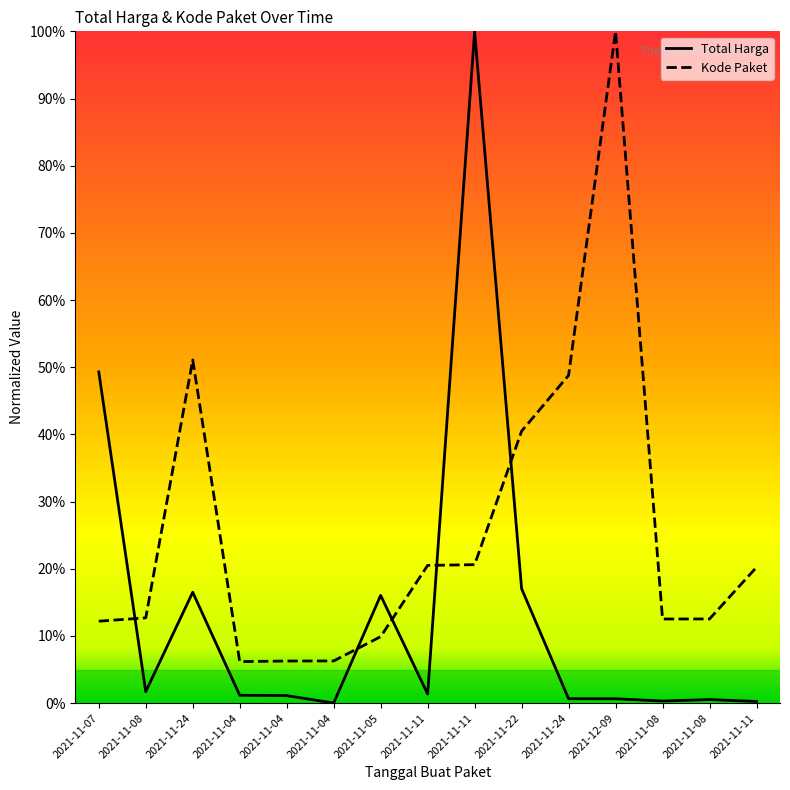

Between 2021-11-04 and 2021-11-24, which is larger?

2021-11-24